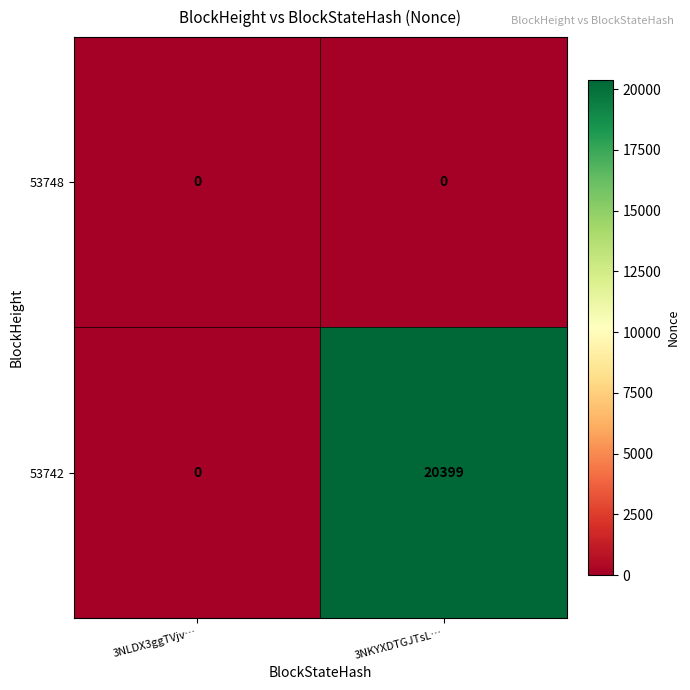

Reading right to left, list all the values displayed in this chart.

53748: 0	0
53742: 20399	0